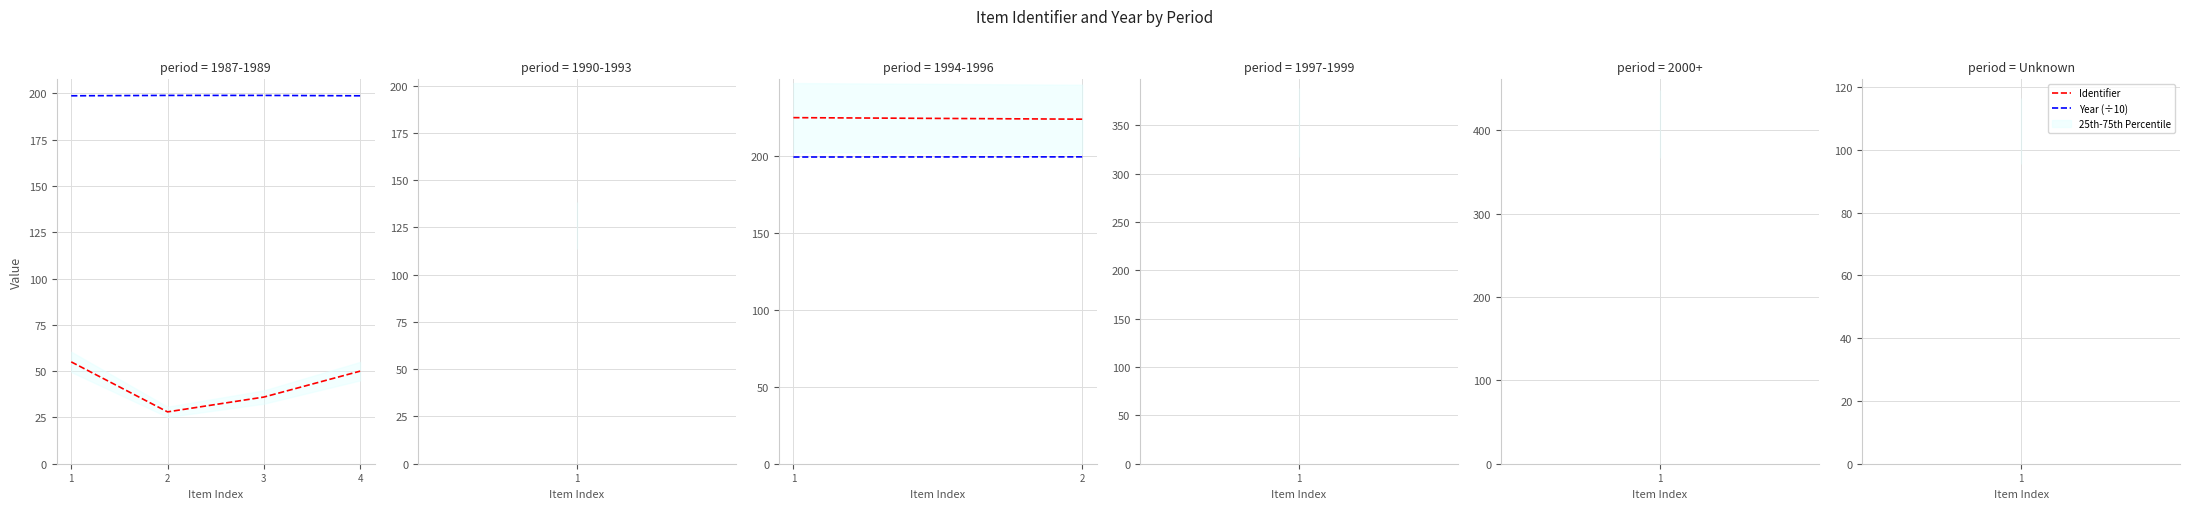

What is the average value of the Identifier series?

224.5